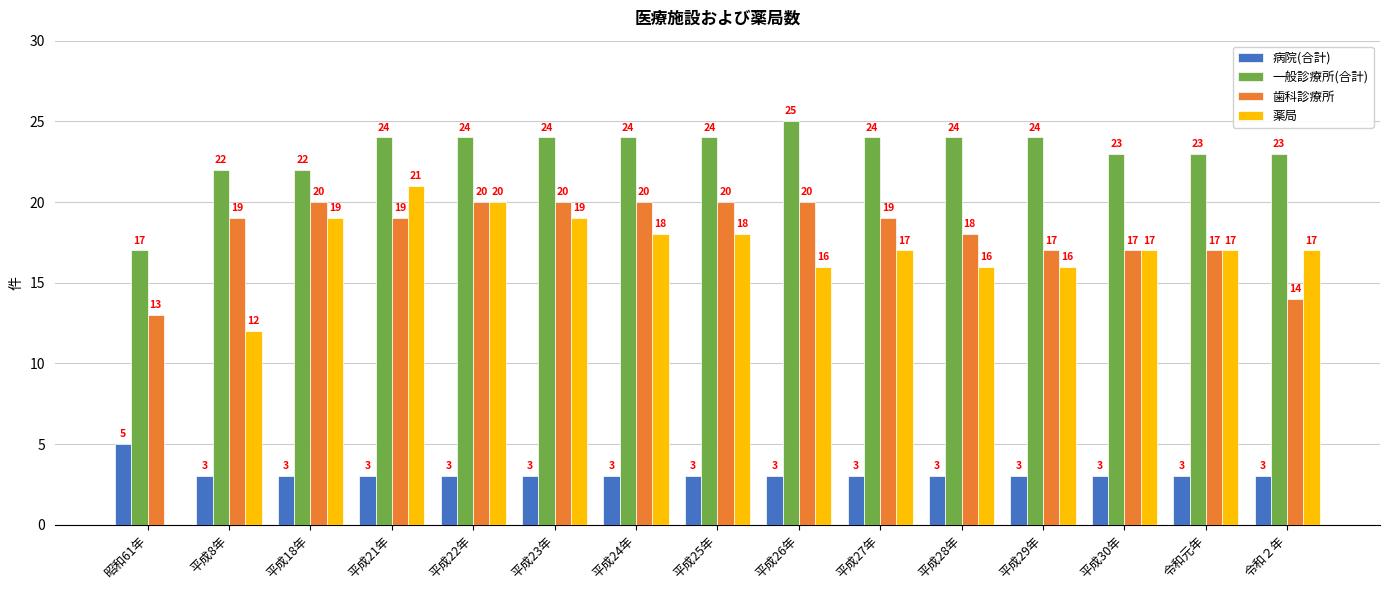

What is the total value across all series at 平成18年?

64